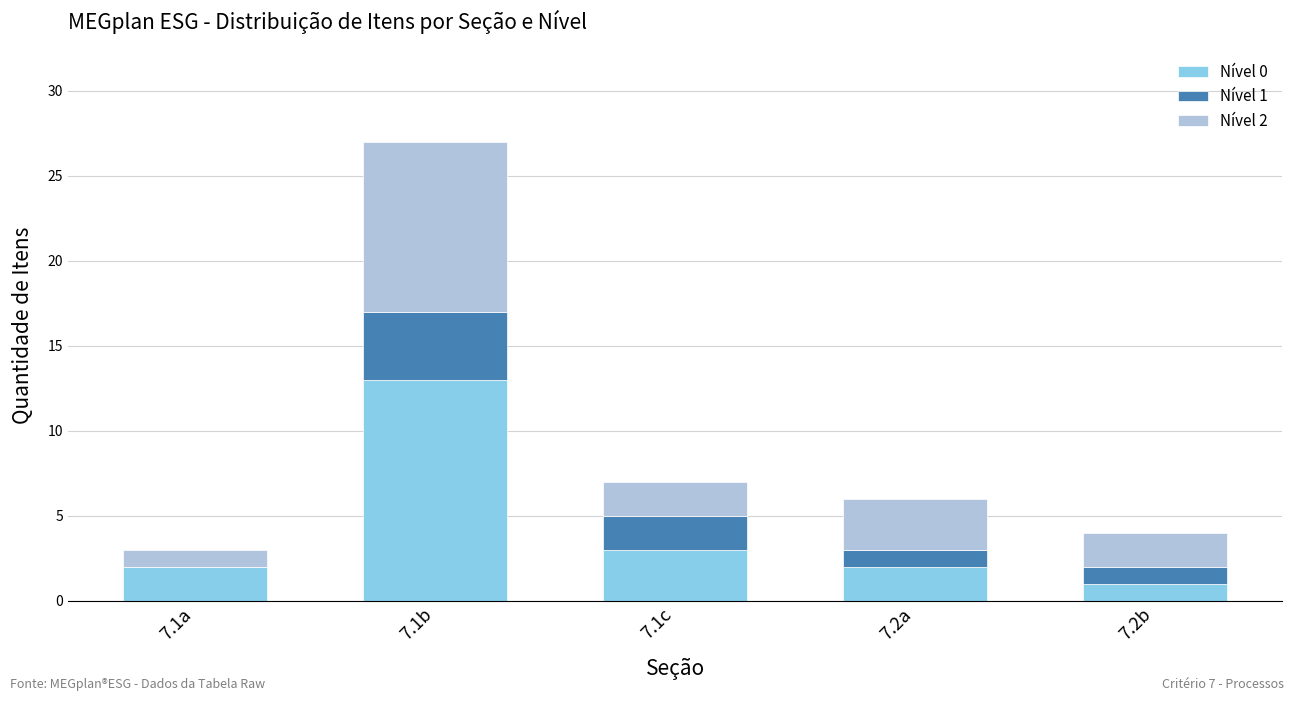

What is the total value across all series at 7.1a?

3